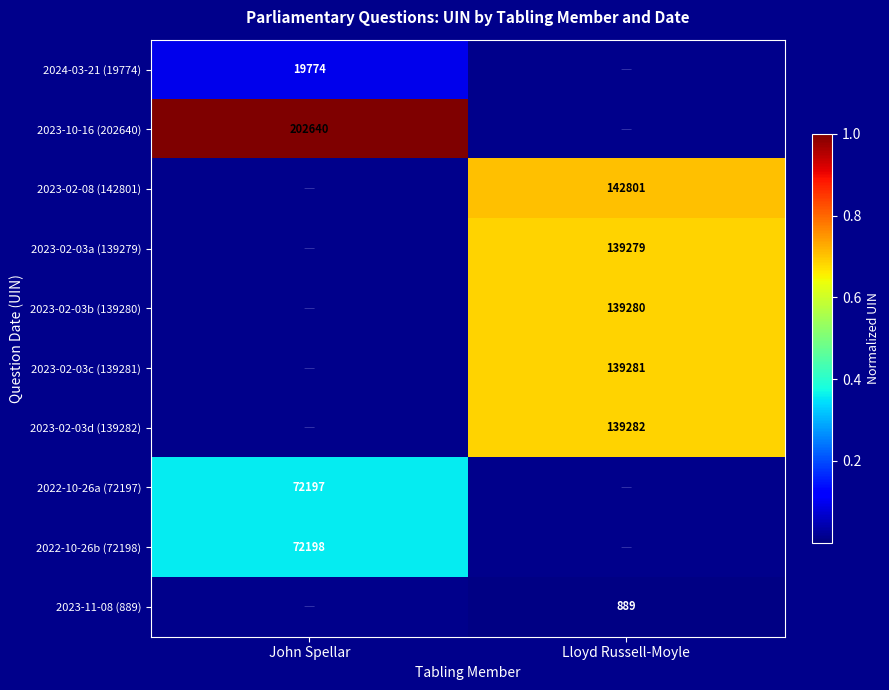

Is it true that 2023-11-08 (889) equals 889 at Lloyd Russell-Moyle?

True